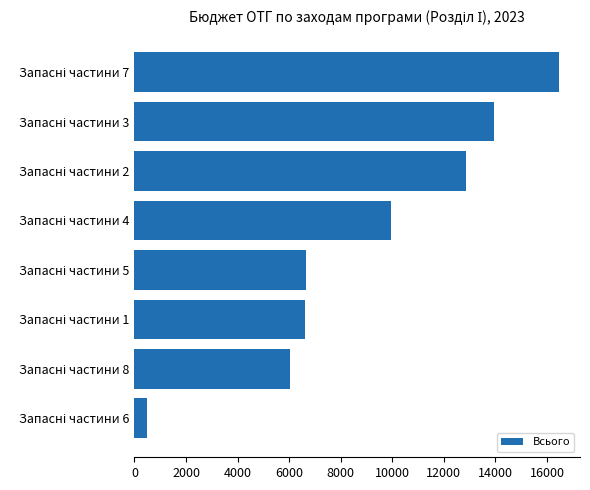

What is the difference between the maximum and minimum values?

15960